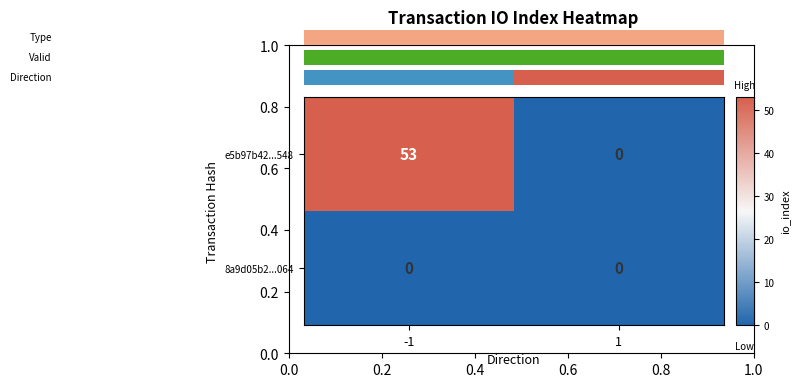

How many values in e5b97b42...548 are above zero?

1